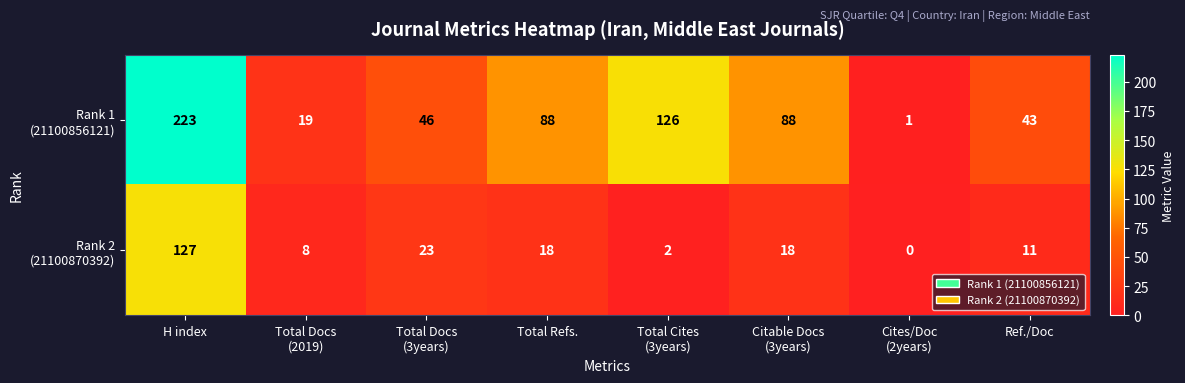

What is the greatest value displayed?

223